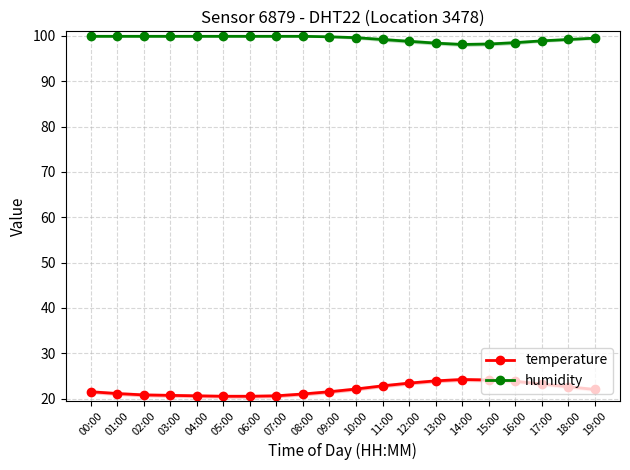

What is the smallest value displayed?

20.5